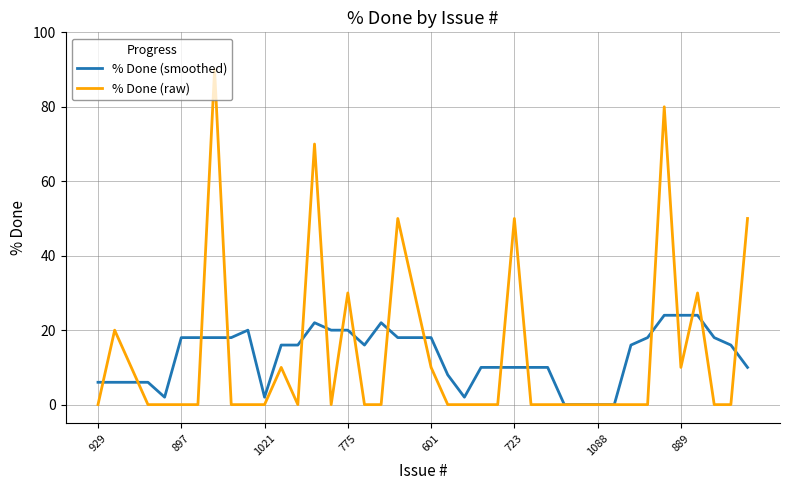

What is the maximum value for % Done (raw)?

90